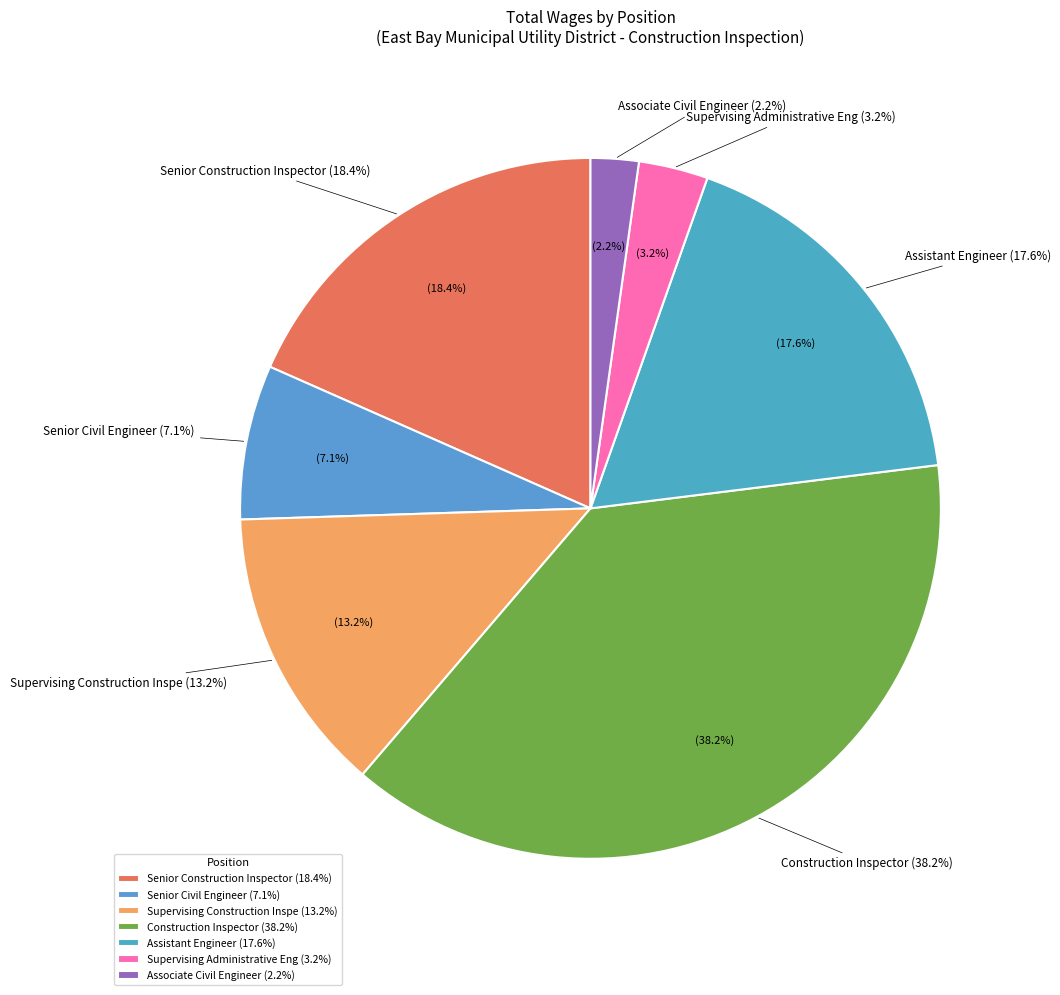

True or false: Associate Civil Engineer accounts for 1% of the total.

False